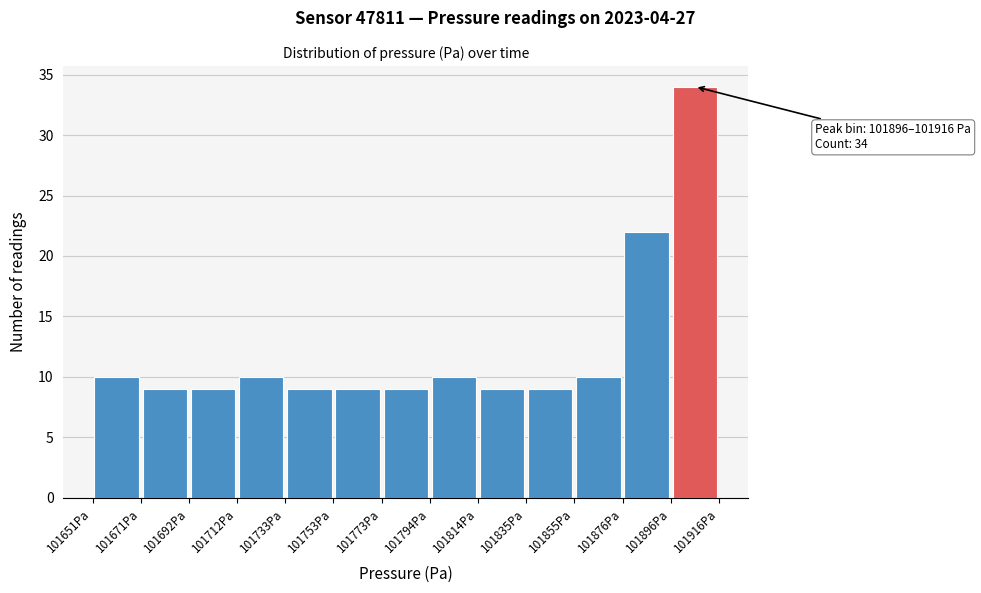

Which range on the x-axis has the tallest bar?

101895 to 101915